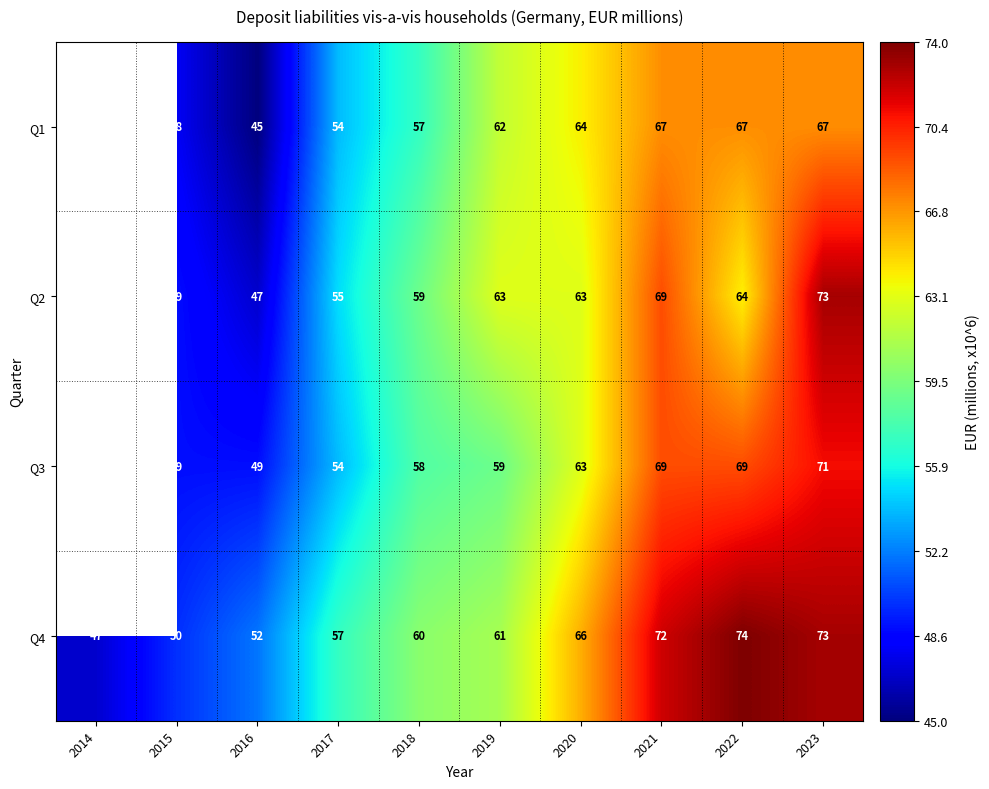

What is the maximum value shown in the chart?

74.0